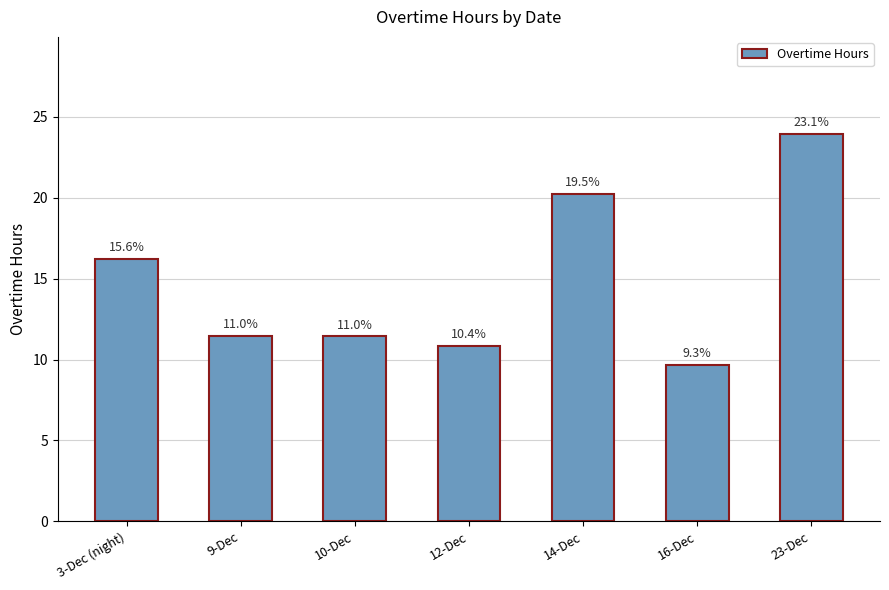

Where does the data first go above 11?

3-Dec (night)